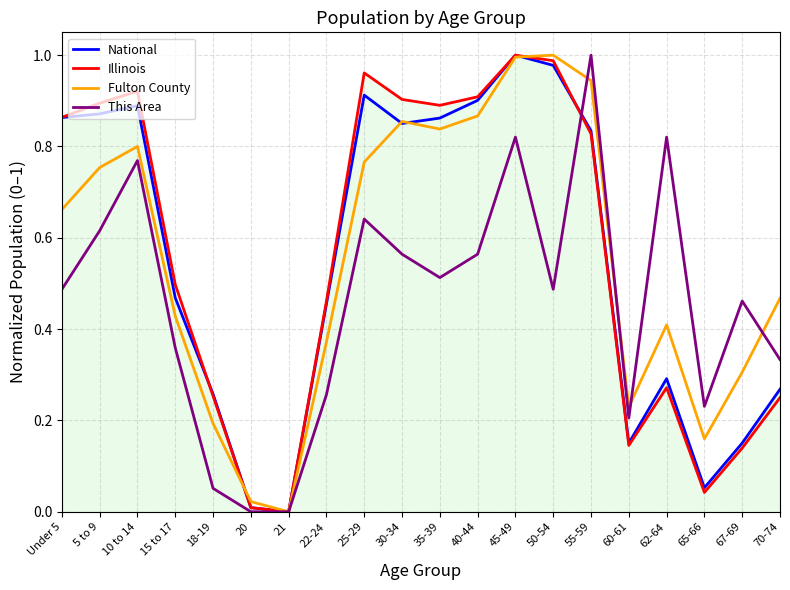

At which category is the sum across all series the highest?

45-49